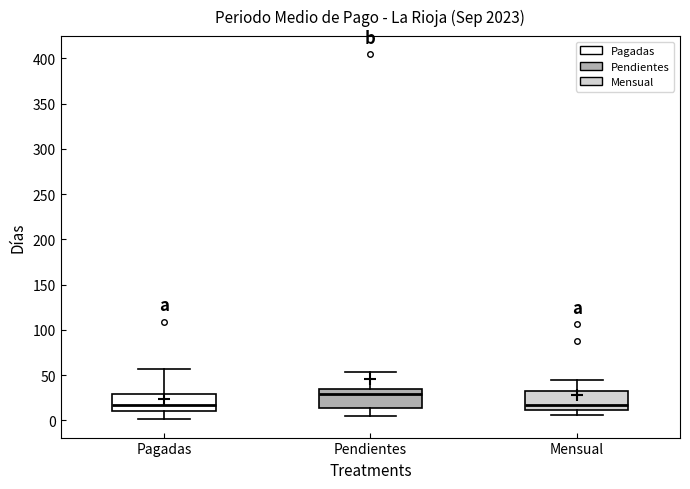

Reading left to right, transcribe this box plot: for each box, give where its median line is, the range the box spans, and where its two whiskers end, as read against the y-axis. The values are not printed on the chart, so give them approximately, as read against the axis.

Pagadas: median 15, box 10 to 30, whiskers 0 to 55
Pendientes: median 30, box 15 to 35, whiskers 5 to 55
Mensual: median 15, box 10 to 35, whiskers 5 to 45